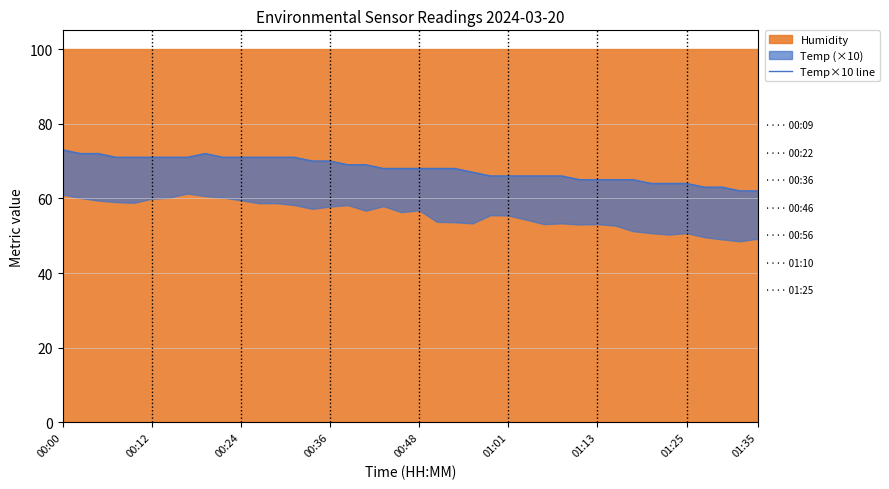

How many categories are shown in the chart?

40